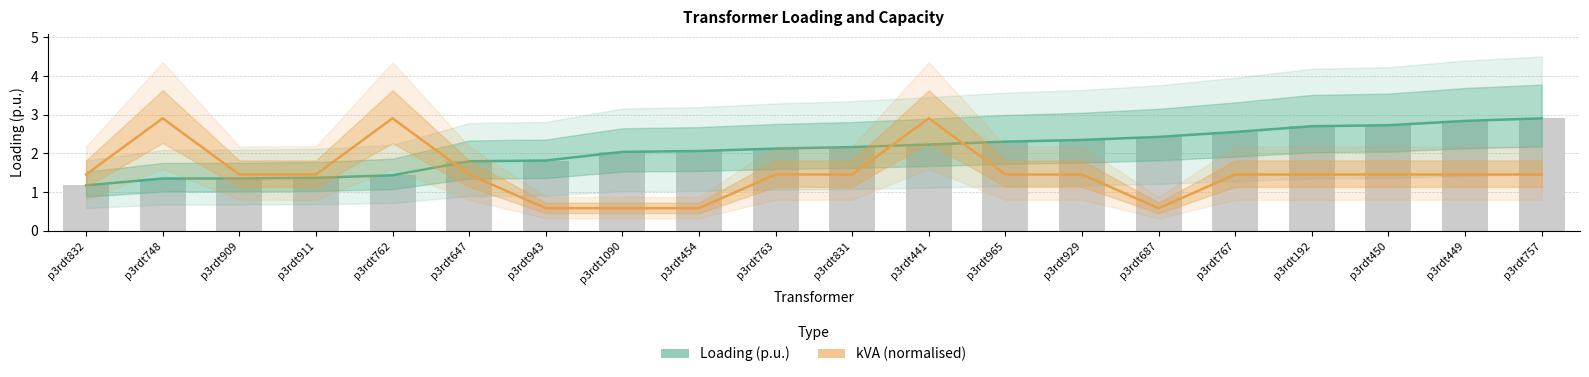

What is the total value across all series at p3rdt449?

4.3